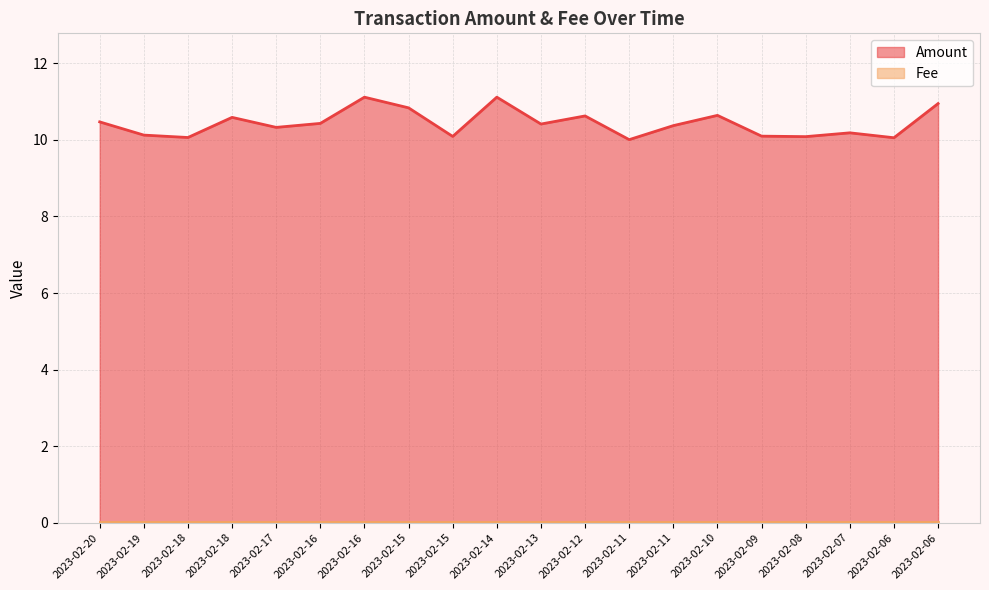

True or false: there are more than 1 points higher than both neighbors.

True